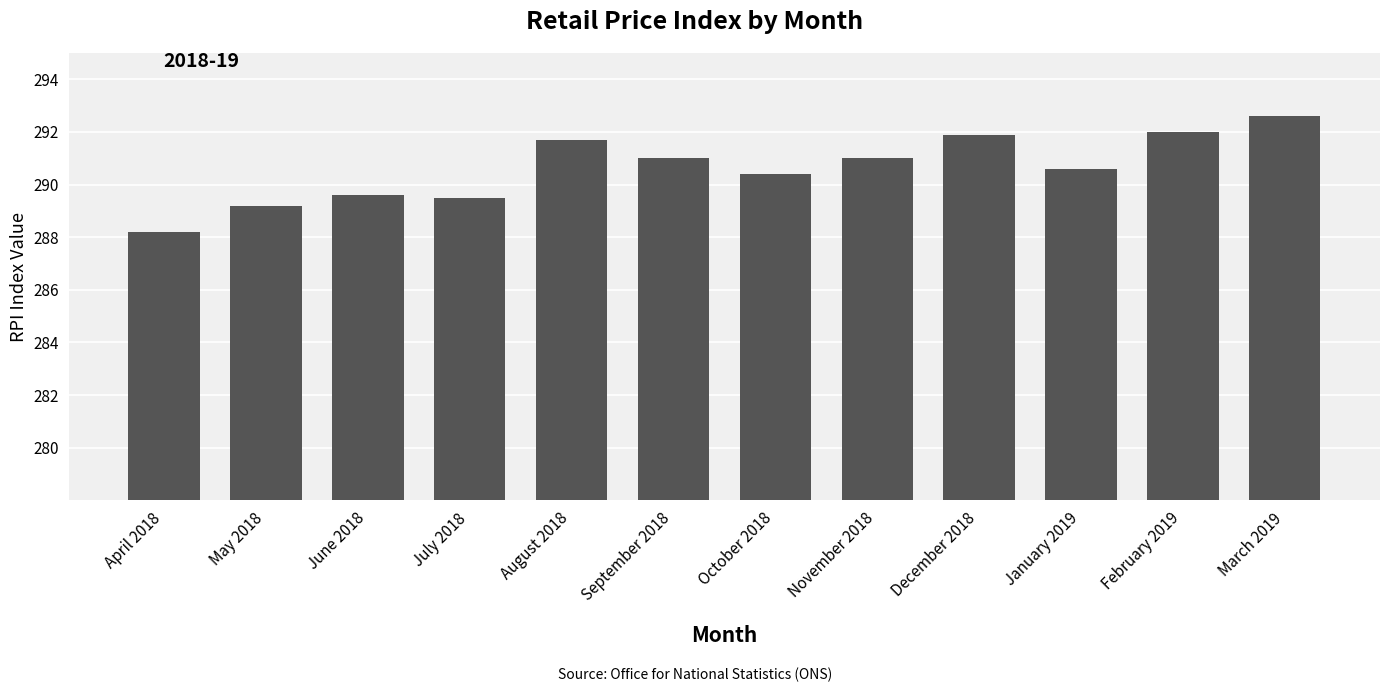

Is it true that the value at July 2018 is 126.7?

False